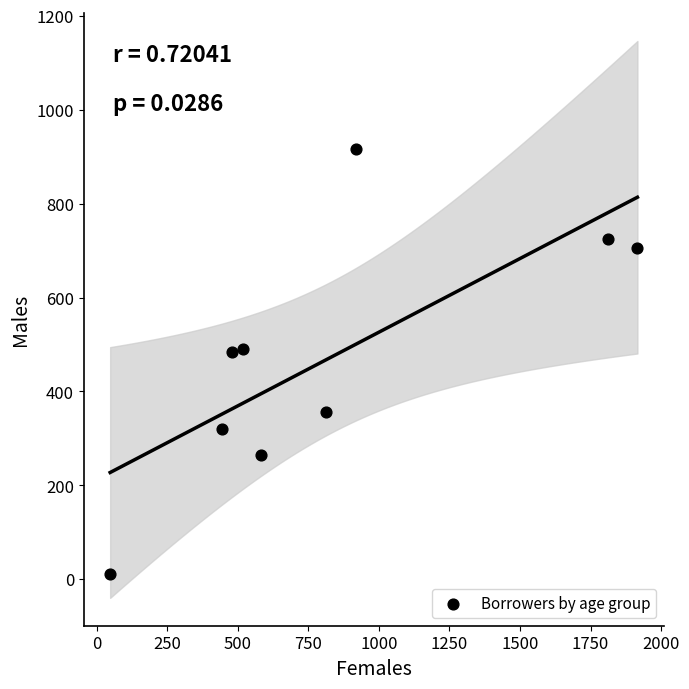

What is the range of Y values (max minus min)?

904